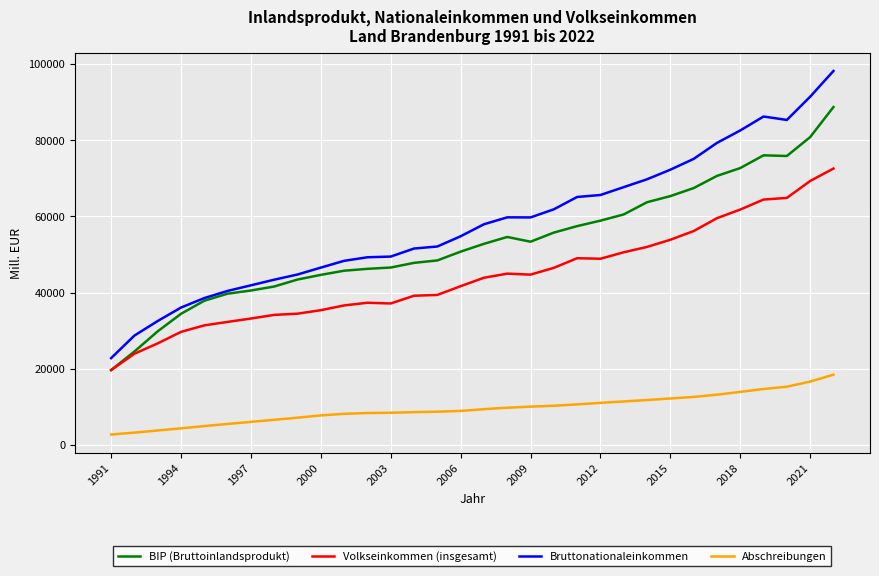

True or false: Abschreibungen and Bruttonationaleinkommen cross at least once.

False